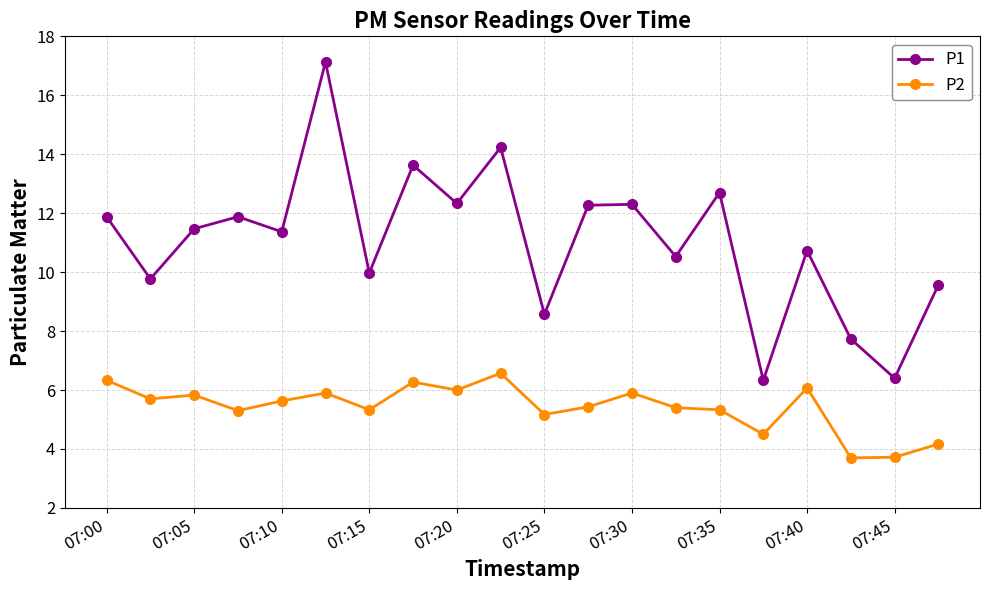

Which series has the largest range (max minus min)?

P1